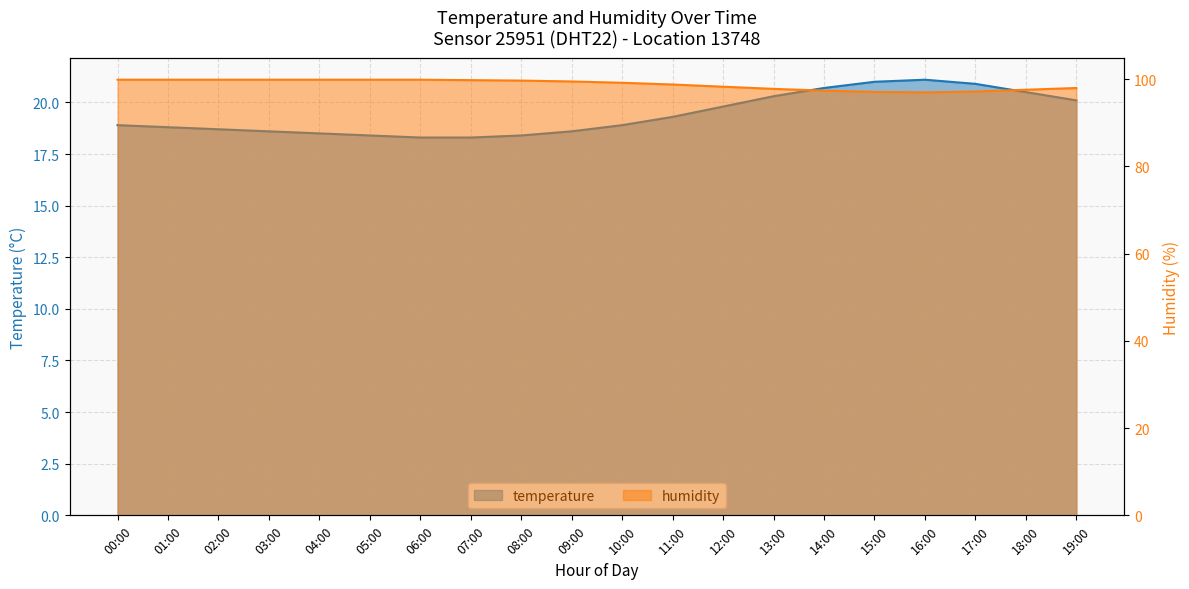

Reading left to right, transcribe all the data shown in this chart.

temperature: 00:00=18.9	01:00=18.8	02:00=18.7	03:00=18.6	04:00=18.5	05:00=18.4	06:00=18.3	07:00=18.3	08:00=18.4	09:00=18.6	10:00=18.9	11:00=19.3	12:00=19.8	13:00=20.3	14:00=20.7	15:00=21.0	16:00=21.1	17:00=20.9	18:00=20.5	19:00=20.1
humidity: 00:00=99.9	01:00=99.9	02:00=99.9	03:00=99.9	04:00=99.9	05:00=99.9	06:00=99.9	07:00=99.8	08:00=99.7	09:00=99.5	10:00=99.2	11:00=98.8	12:00=98.3	13:00=97.8	14:00=97.4	15:00=97.1	16:00=97.0	17:00=97.2	18:00=97.6	19:00=98.0